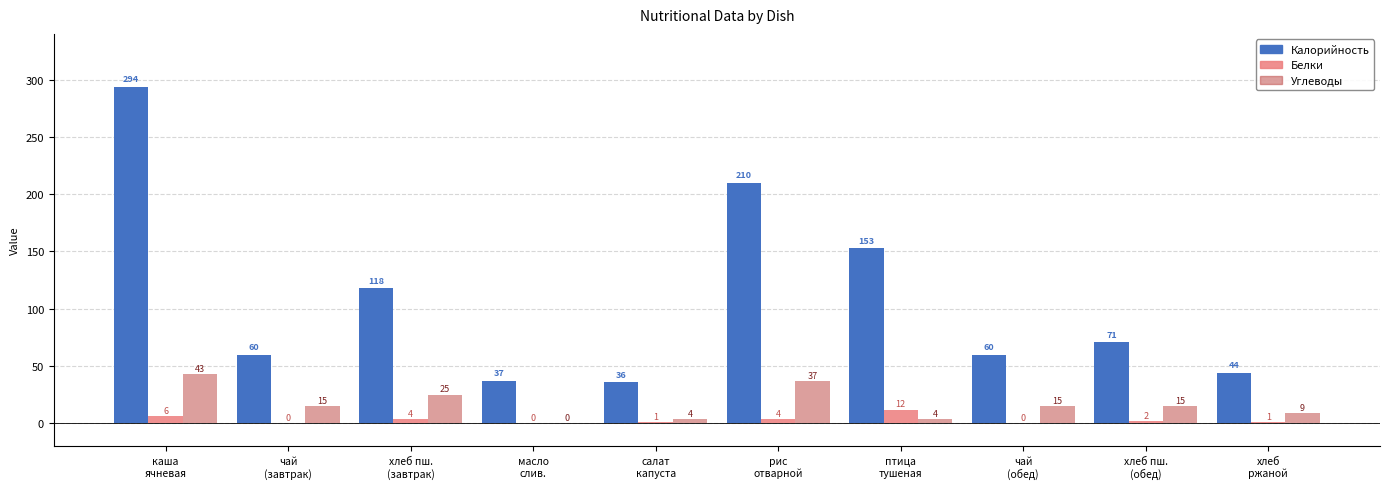

Reading right to left, list all the values displayed in this chart.

Калорийность: 44	71	60	153	210	36	37	118	60	294
Белки: 1	2	0	12	4	1	0	4	0	6
Углеводы: 9	15	15	4	37	4	0	25	15	43